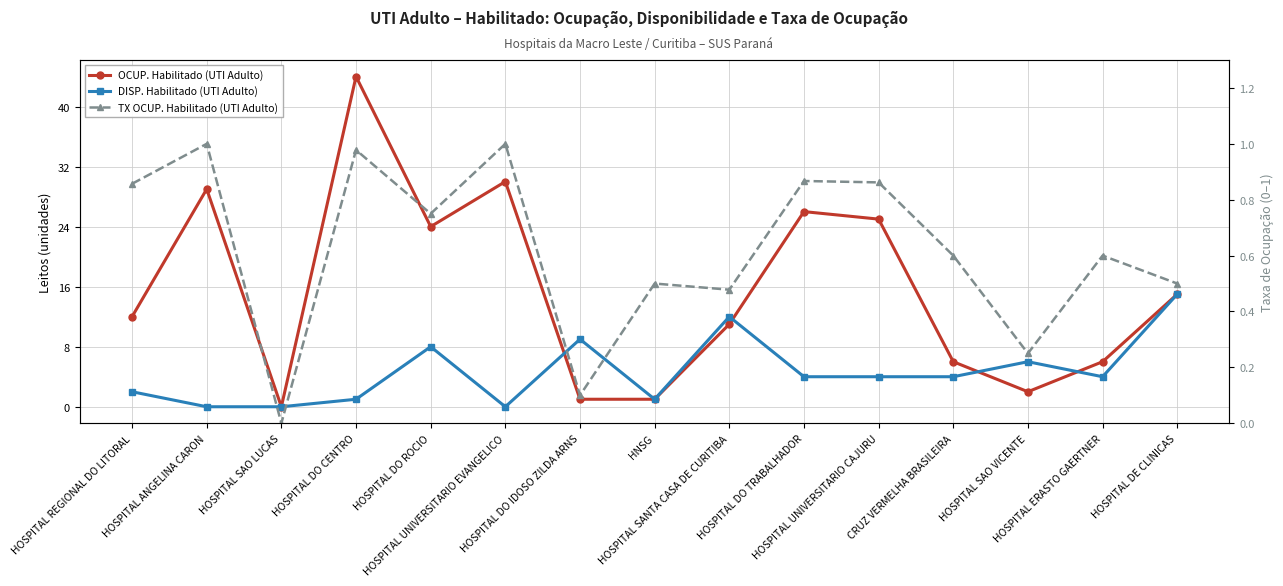

In OCUP. Habilitado (UTI Adulto), how many points are higher than both neighbors (excluding endpoints)?

4